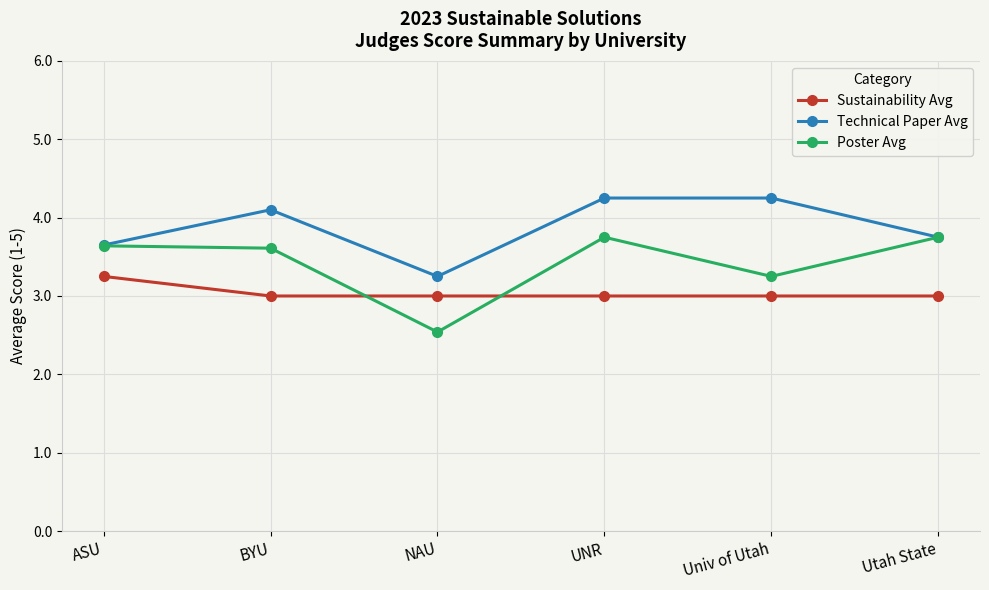

In Poster Avg, how many points are lower than both neighbors (excluding endpoints)?

2